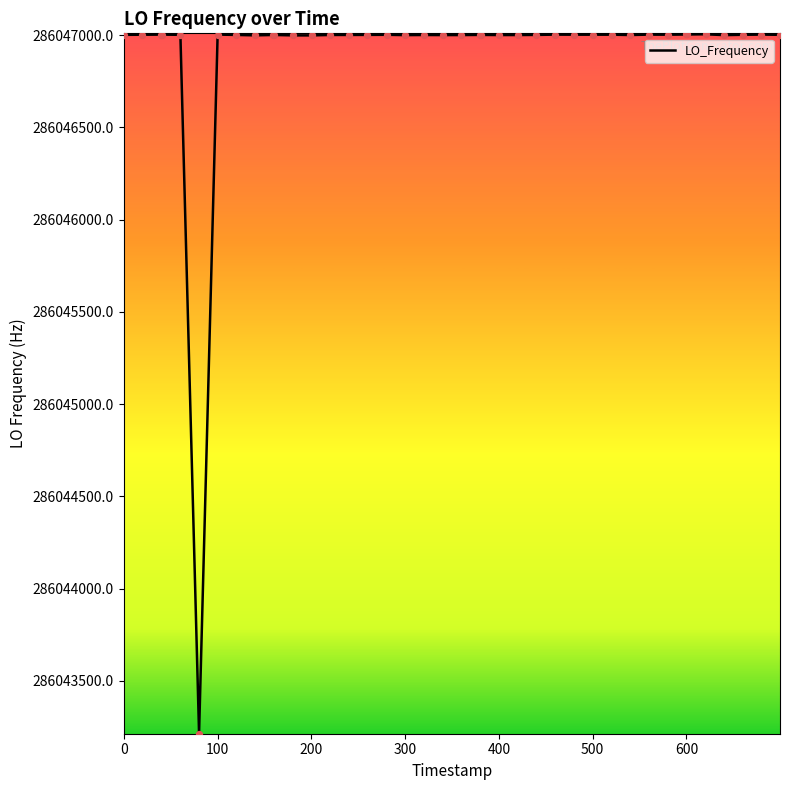

What is the minimum value shown in the chart?

286043213.5